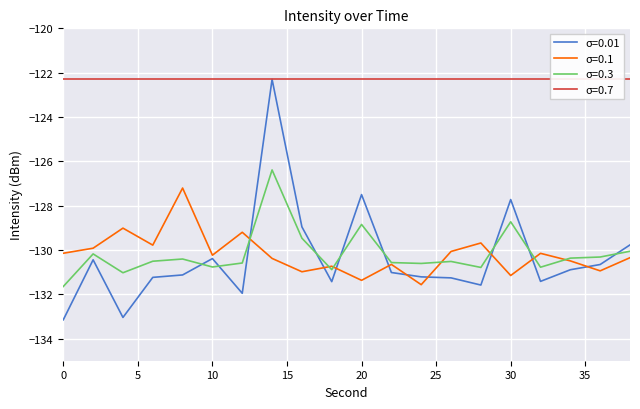

What is the maximum value for σ=0.3?

-126.4